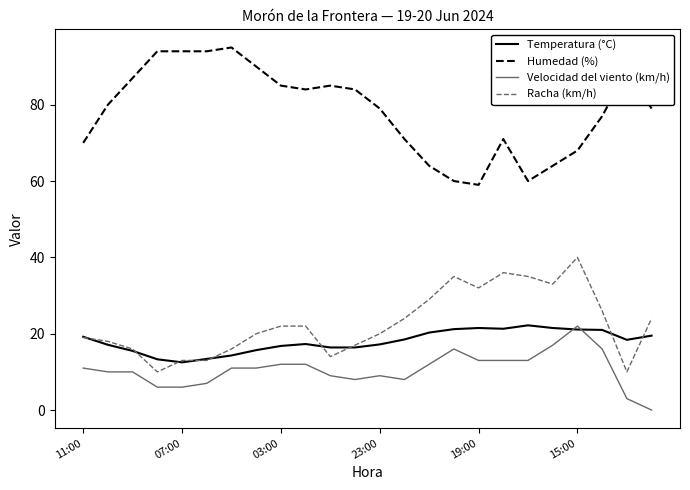

Which series has the largest range (max minus min)?

Humedad (%)